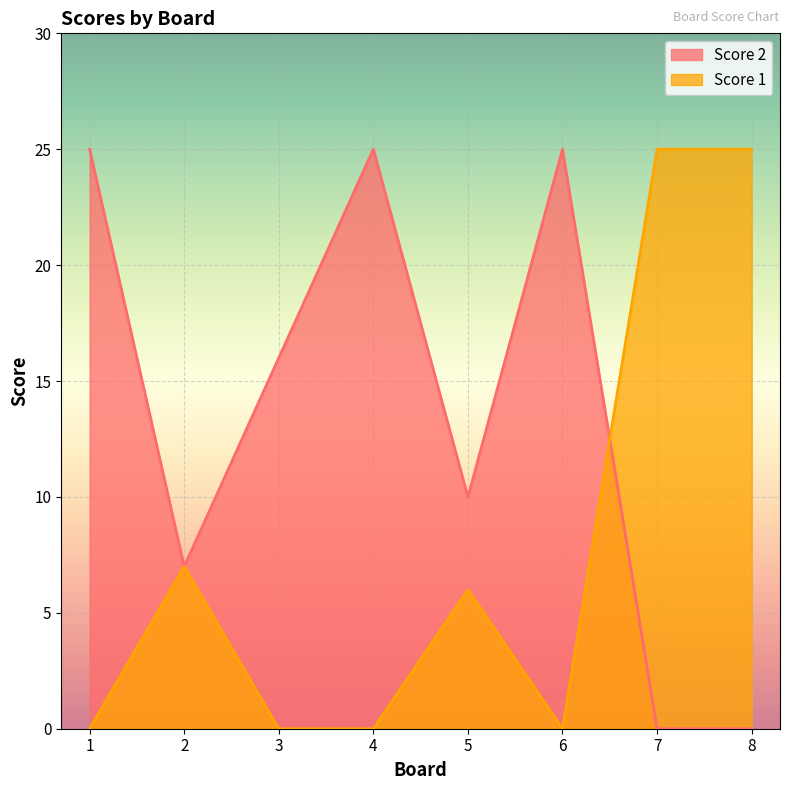

At which label does Score 2 first exceed 16?

1